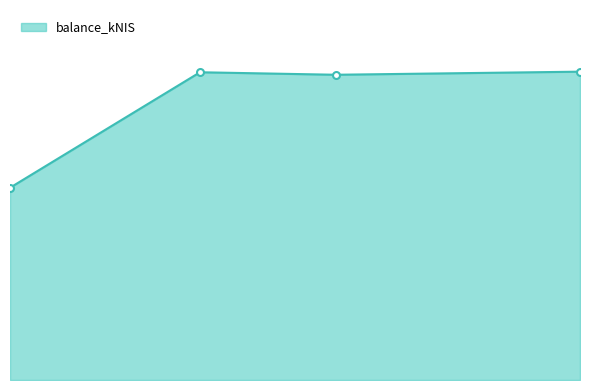

What is the minimum value shown in the chart?

40897.6